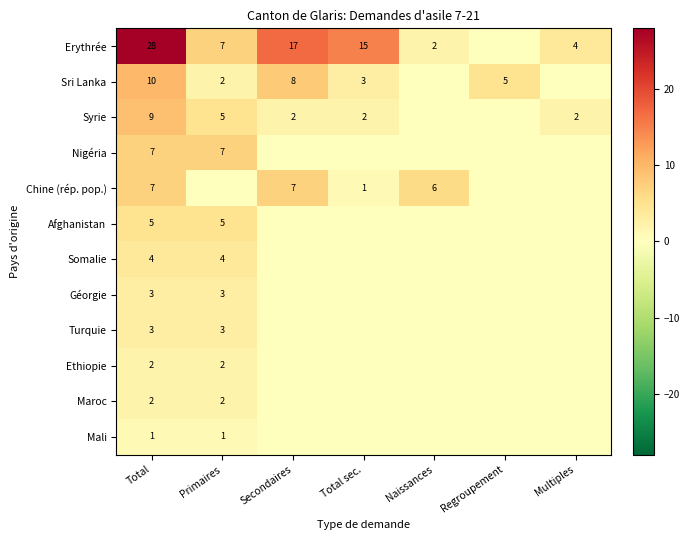

What is the spread (max minus min) of values at Multiples?

4